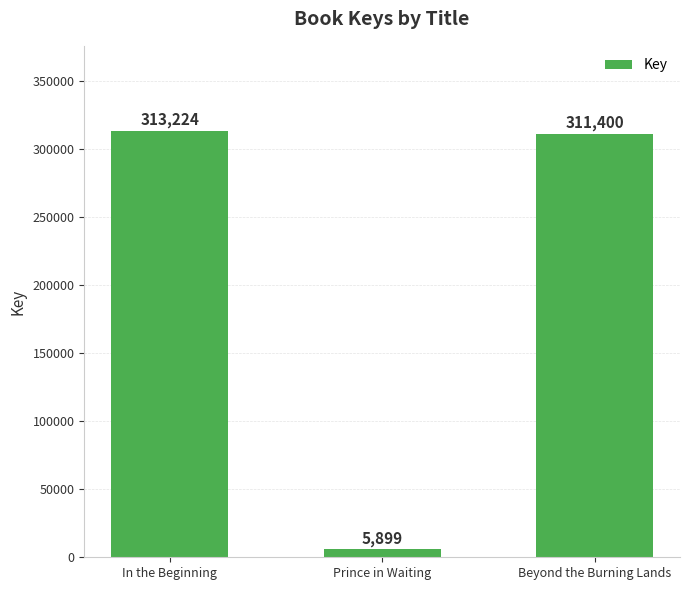

At which label is the value closest to 159561?

Beyond the Burning Lands